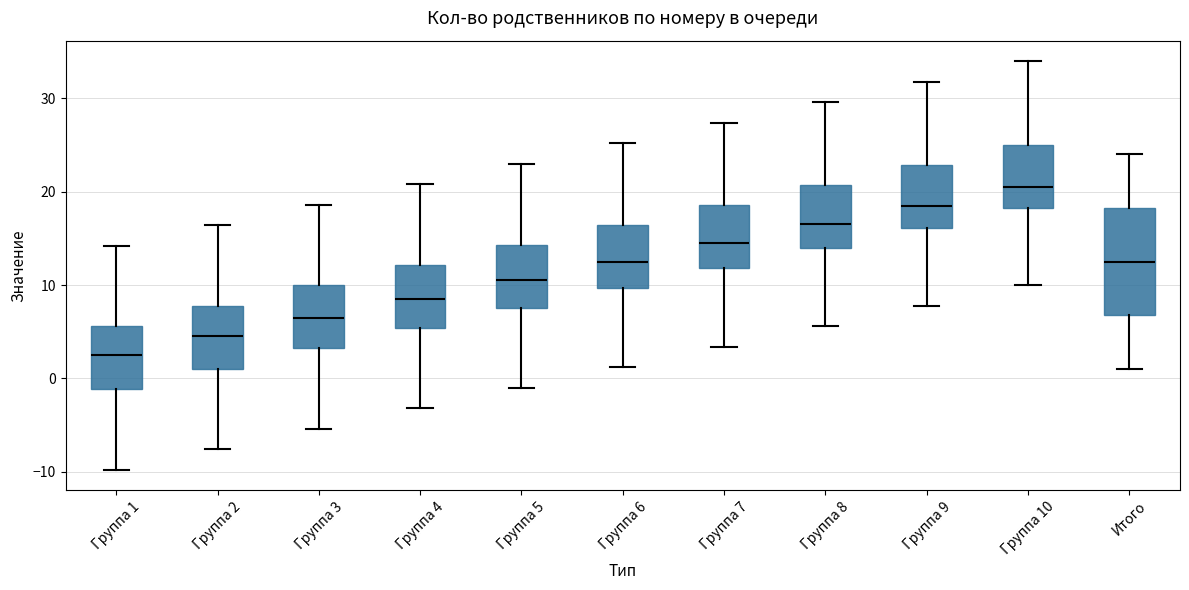

Where does the median line of the box for Группа 10 sit on the y-axis? The values are not printed on the chart, so give them approximately, as read against the axis.

21